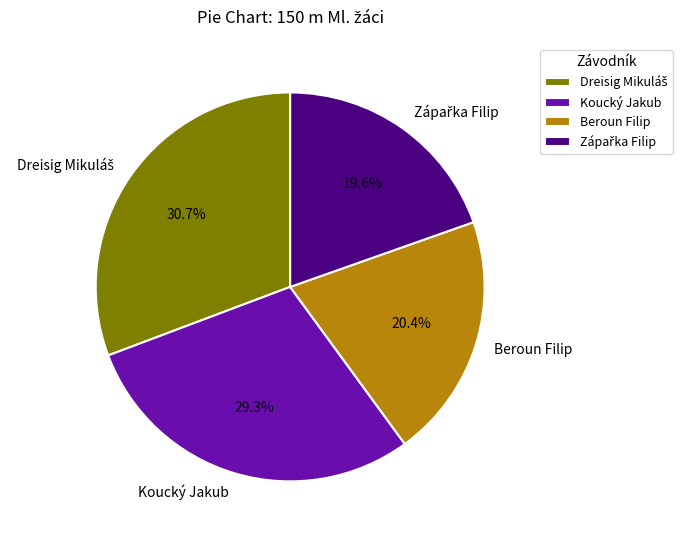

Combined, what portion of the pie is Beroun Filip and Koucký Jakub?

49.7%